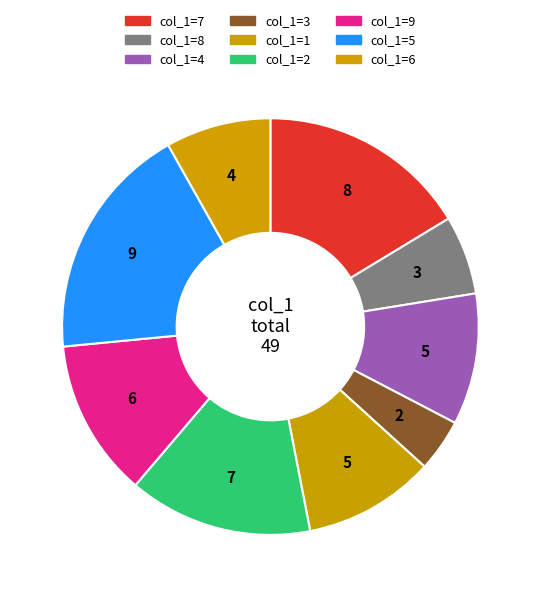

Count the number of slices in the pie.

9